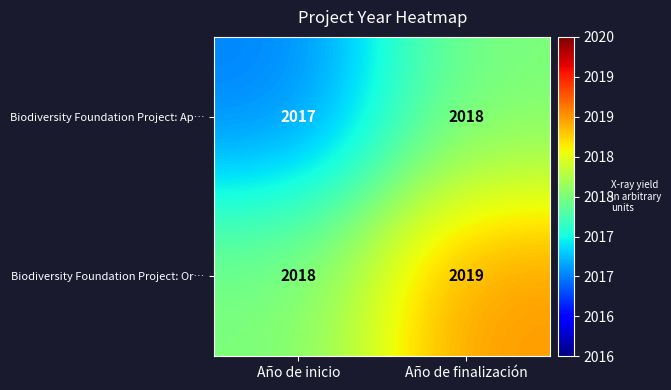

The value of Biodiversity Foundation Project: Or… at Año de inicio is 615. True or false?

False